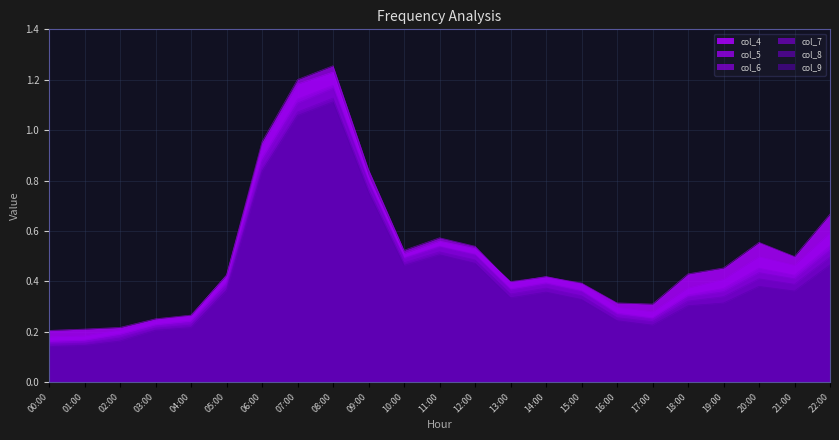

How many lines are shown in the chart?

6